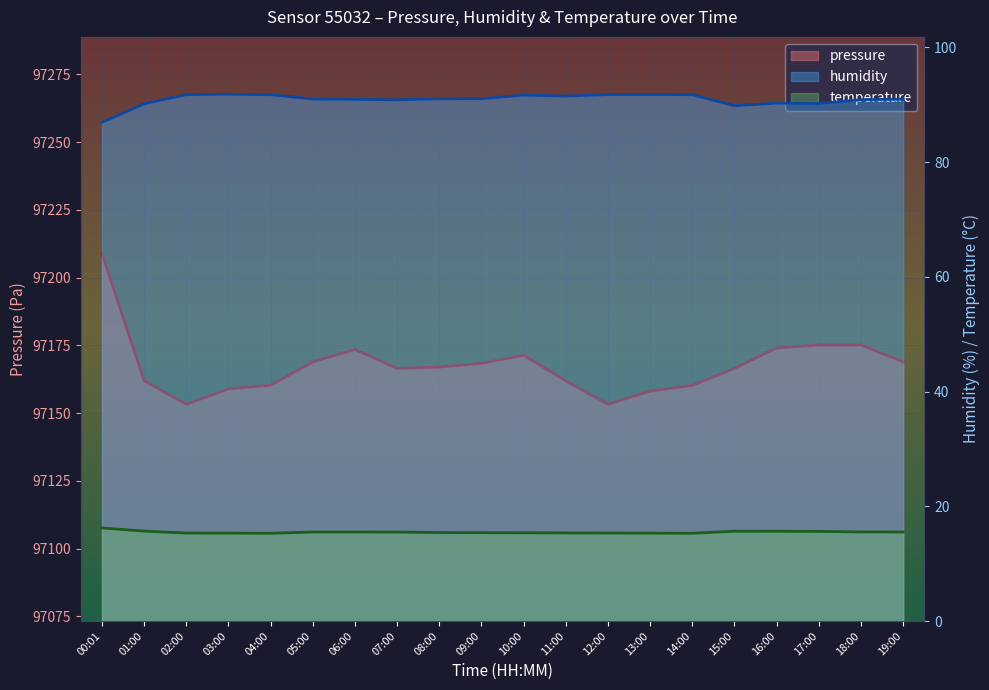

Which series has the widest spread of values?

pressure